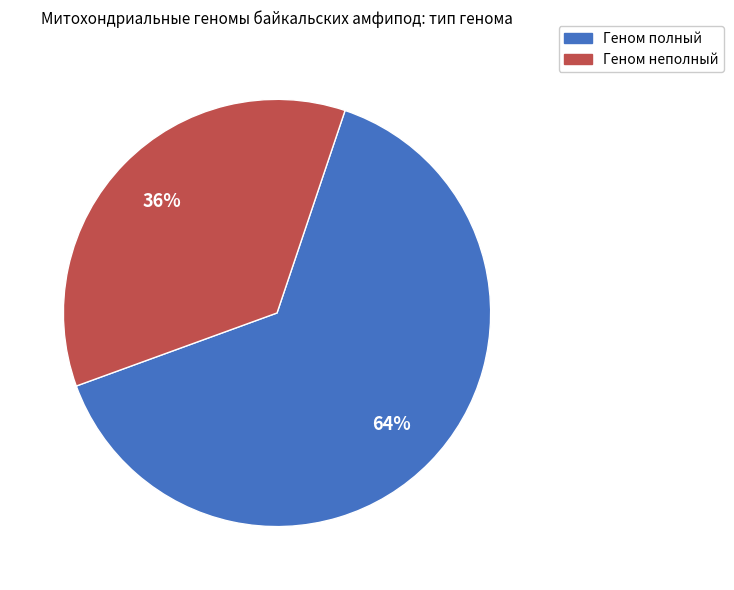

To the nearest percent, what portion does Геном неполный represent?

36%